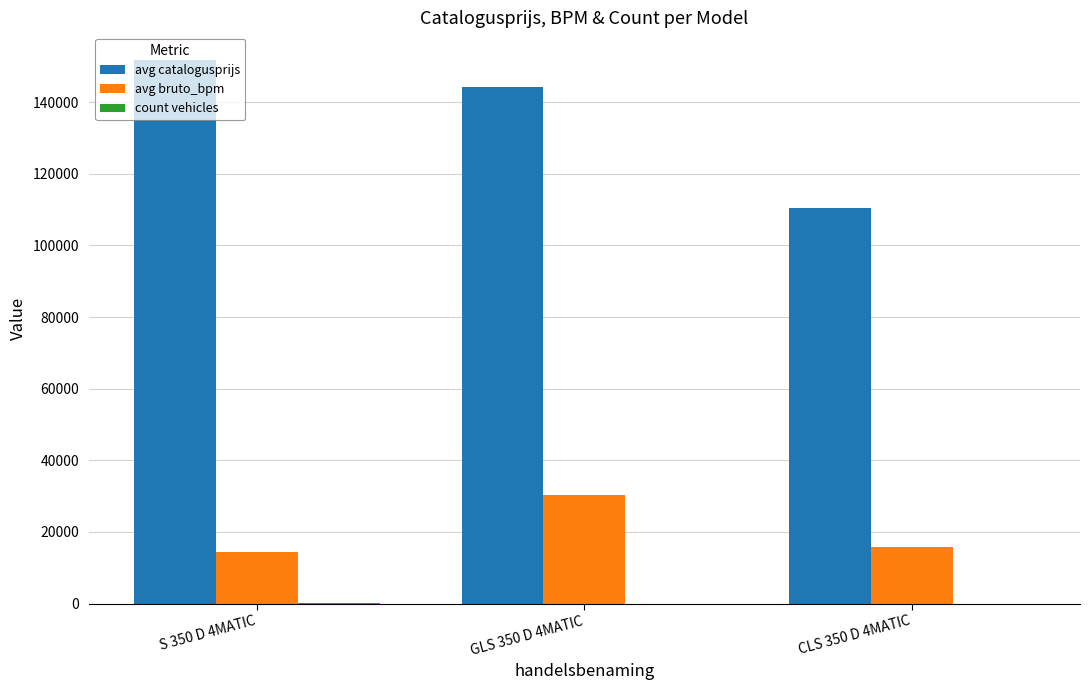

What is the highest value of the avg catalogusprijs series?

151873